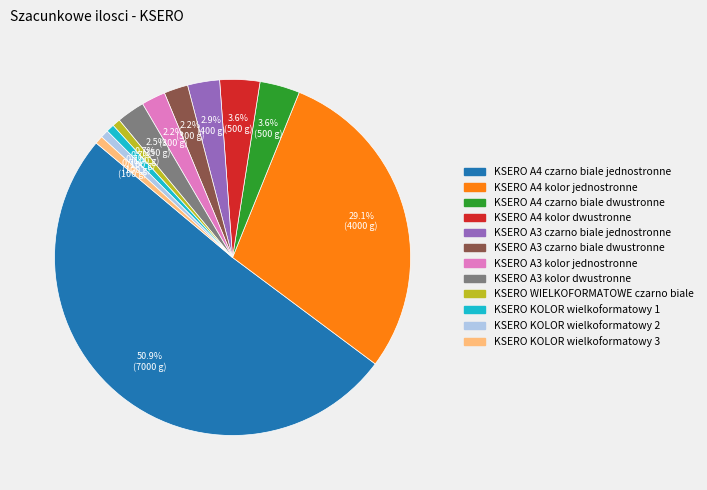

Which slice represents more than half of the pie?

KSERO A4 czarno biale jednostronne